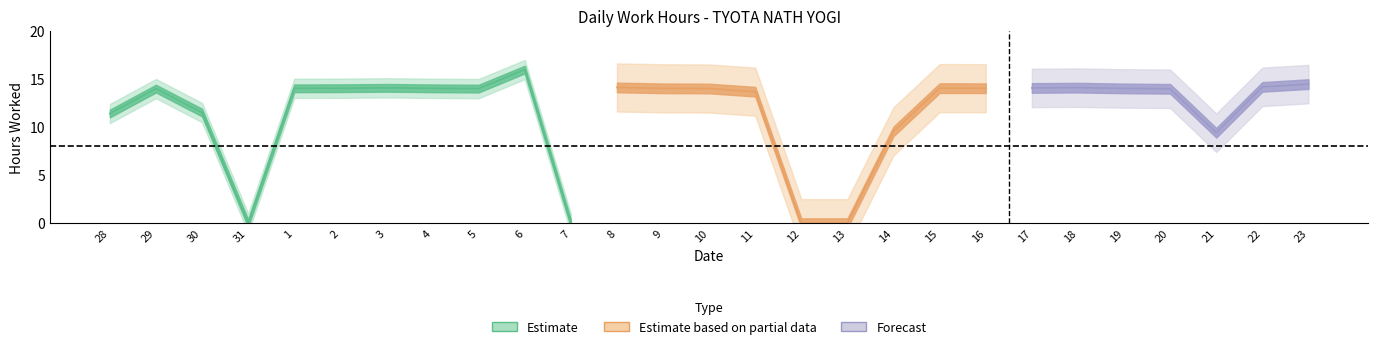

Reading left to right, extract all data points from this chart.

28=11.4	29=14.0	30=11.5	31=0.0	1=14.0	2=14.0	3=14.1	4=14.0	5=14.0	6=16.0	7=0.0	8=14.1	9=14.0	10=14.0	11=13.7	12=0.0	13=0.0	14=9.6	15=14.0	16=14.0	17=14.1	18=14.1	19=14.0	20=14.0	21=9.4	22=14.2	23=14.5